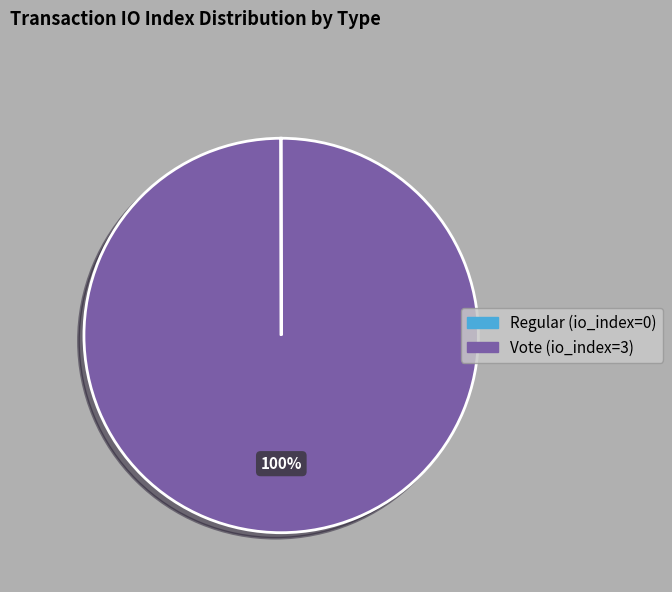

Which category has the biggest portion of the pie?

Vote